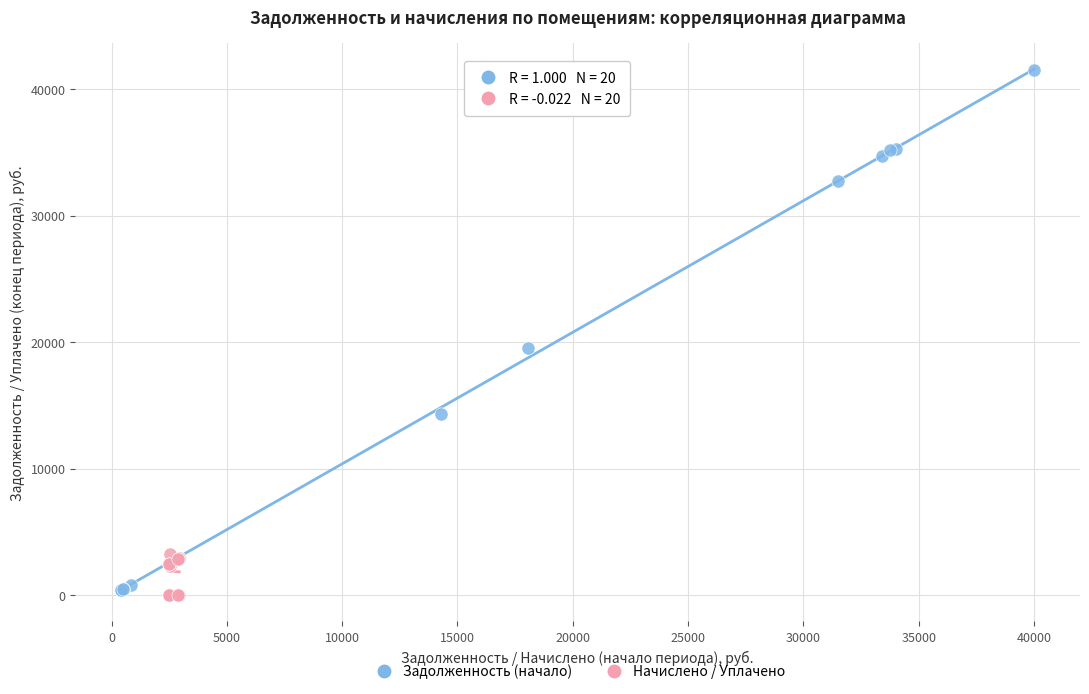

Which series has the largest Y range (max minus min)?

Задолженность (начало)